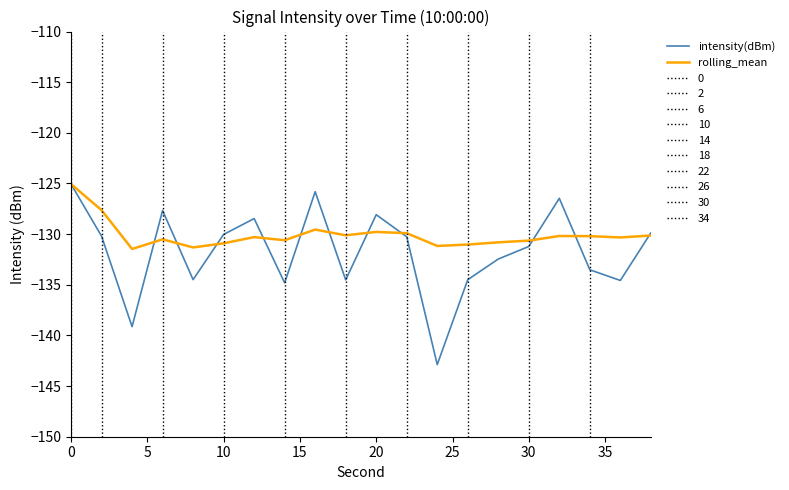

What is the maximum value for rolling_mean?

-125.1